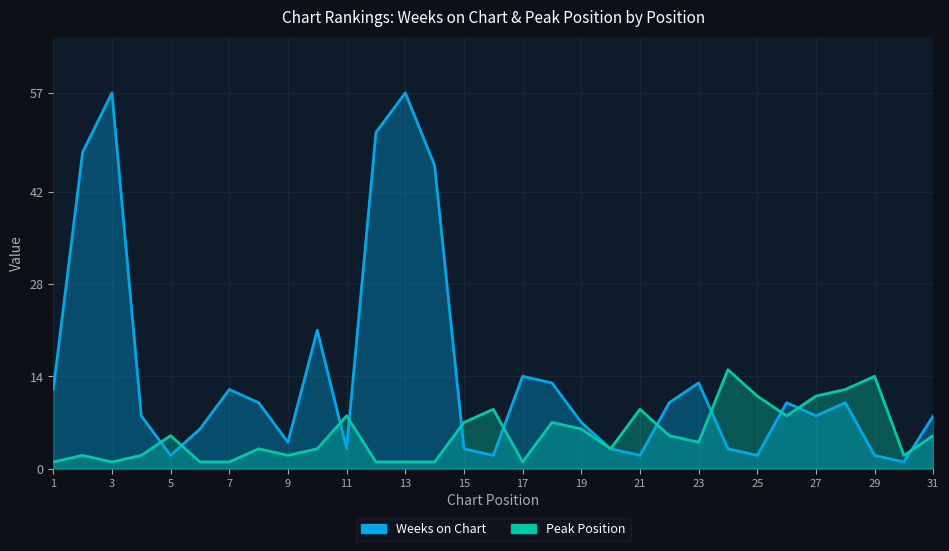

Read the Peak Position value at 21, to the nearest 5.

10